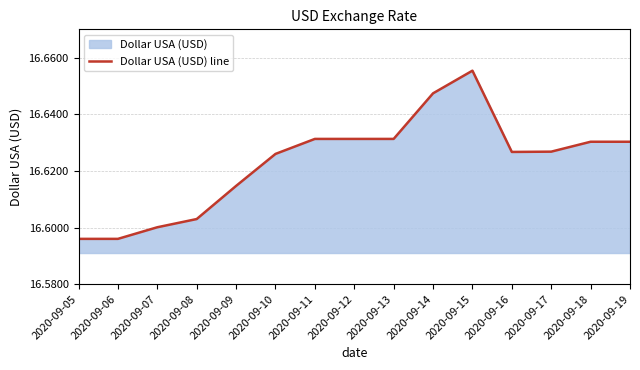

The chart shows a value of 29.4 at 2020-09-19. True or false?

False